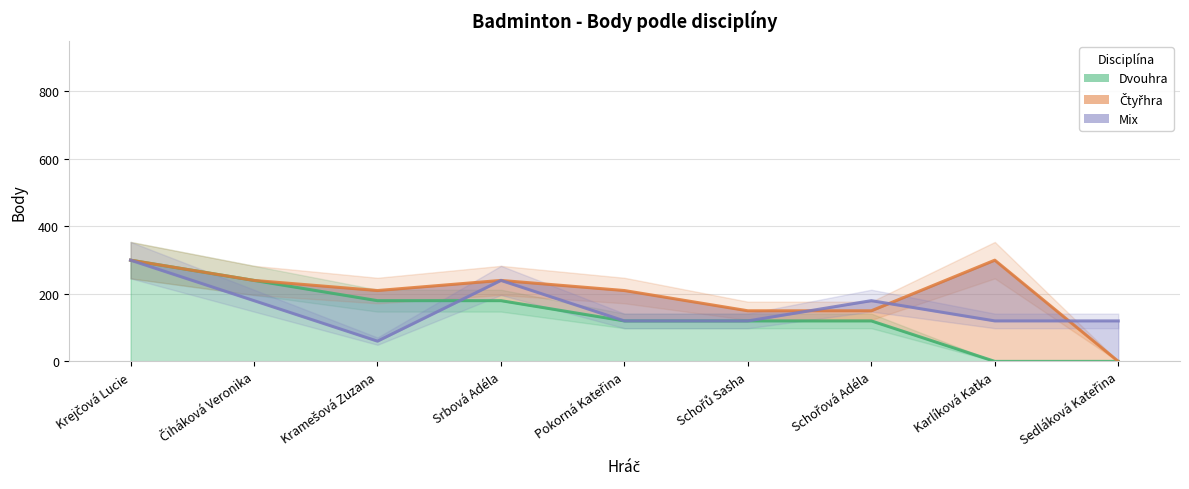

What is the difference between the second highest and minimum values in the Dvouhra series?

240